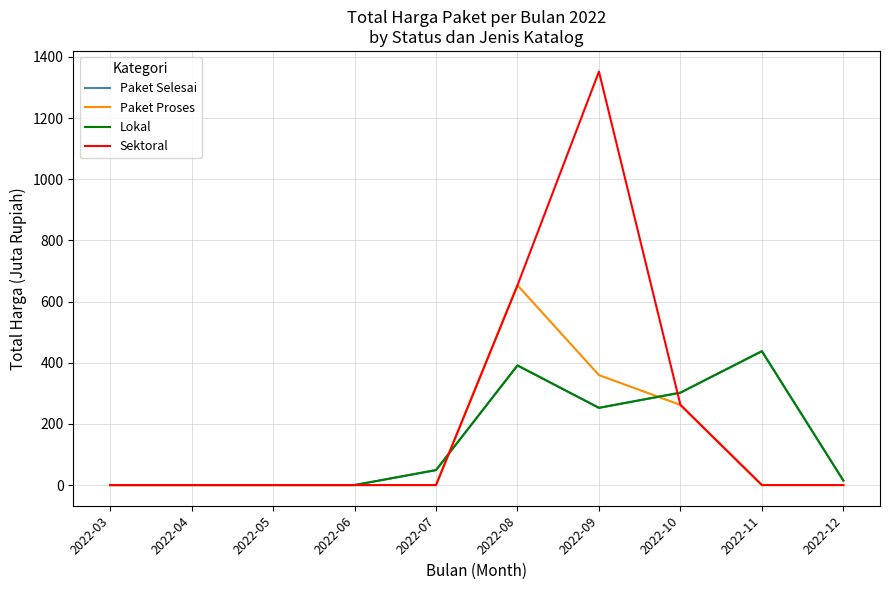

Does the chart have visible grid lines?

Yes